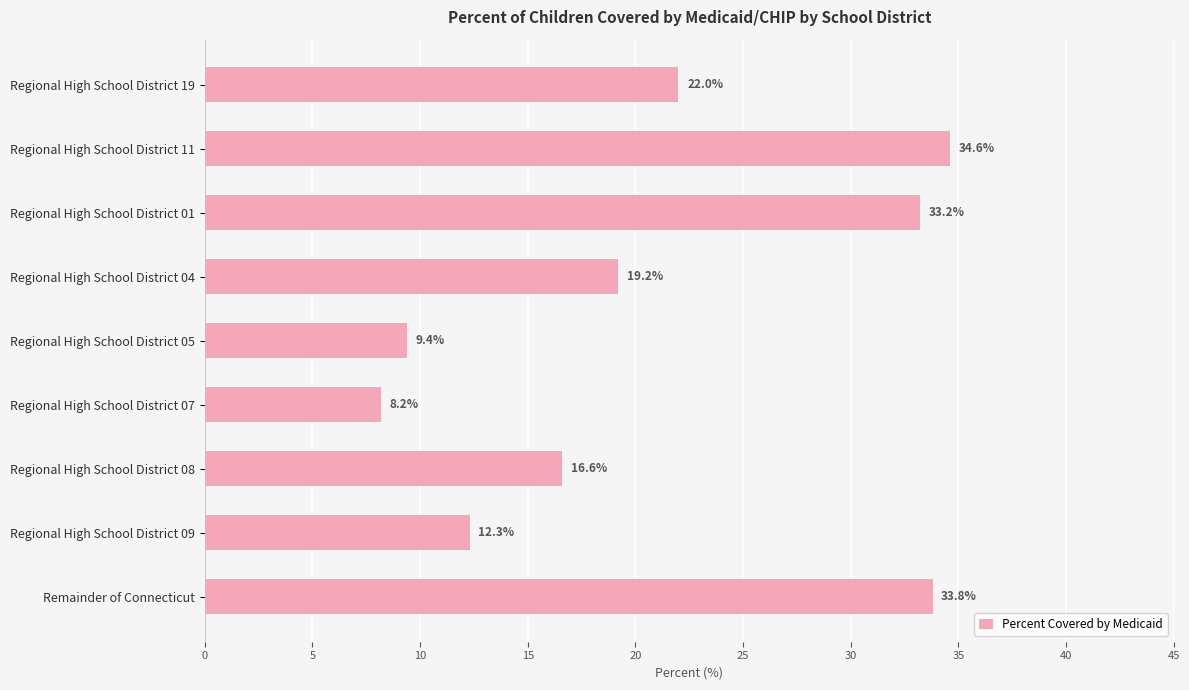

Reading top to bottom, extract all data points from this chart.

Regional High School District 19=22.0	Regional High School District 11=34.6	Regional High School District 01=33.2	Regional High School District 04=19.2	Regional High School District 05=9.4	Regional High School District 07=8.2	Regional High School District 08=16.6	Regional High School District 09=12.3	Remainder of Connecticut=33.8